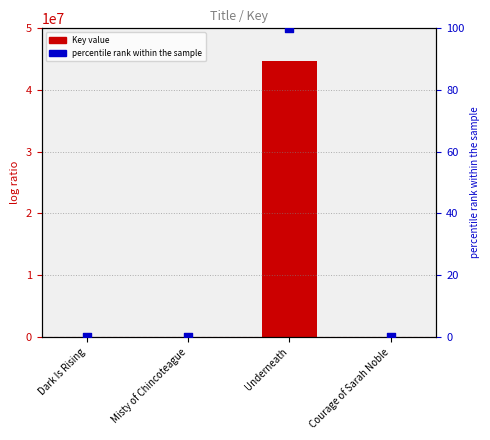

At how many categories does at least one series exceed 37138481?

1